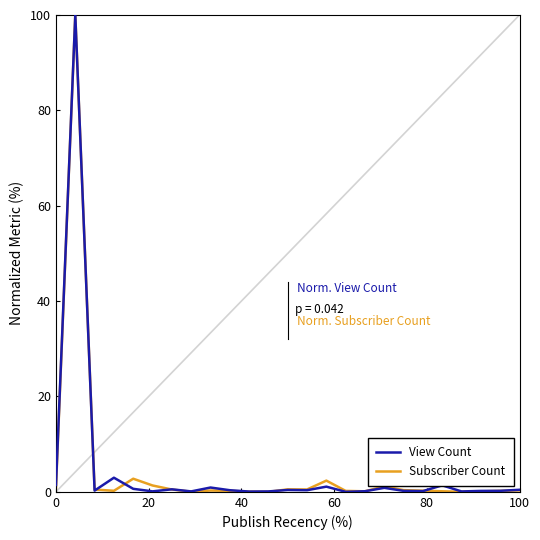

Does the chart have visible grid lines?

No